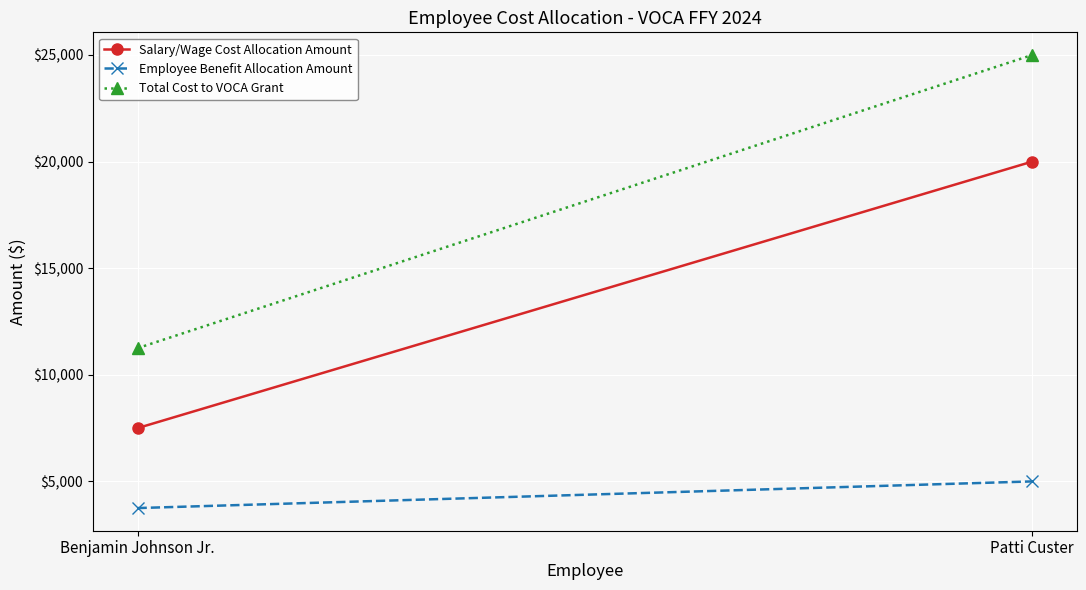

What is the lowest value of the Total Cost to VOCA Grant series?

11250